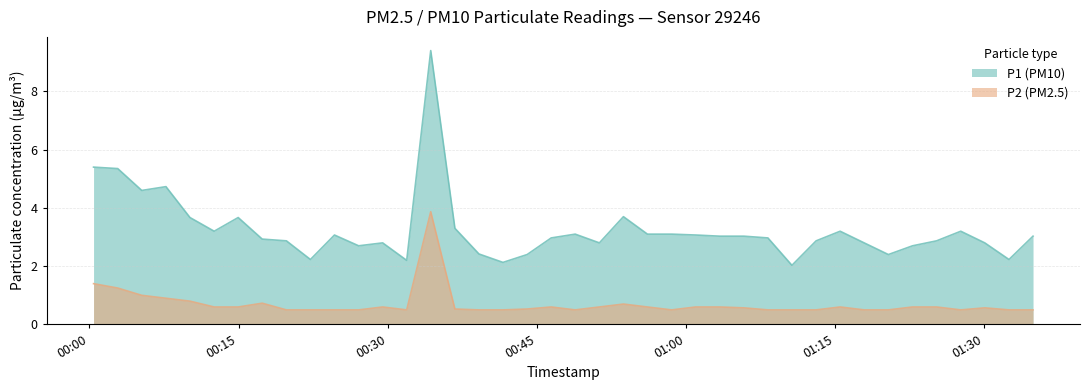

Is the value of P2 at 2023-12-14T00:41:36 greater than the value of P1 at 2023-12-14T00:48:52?

No